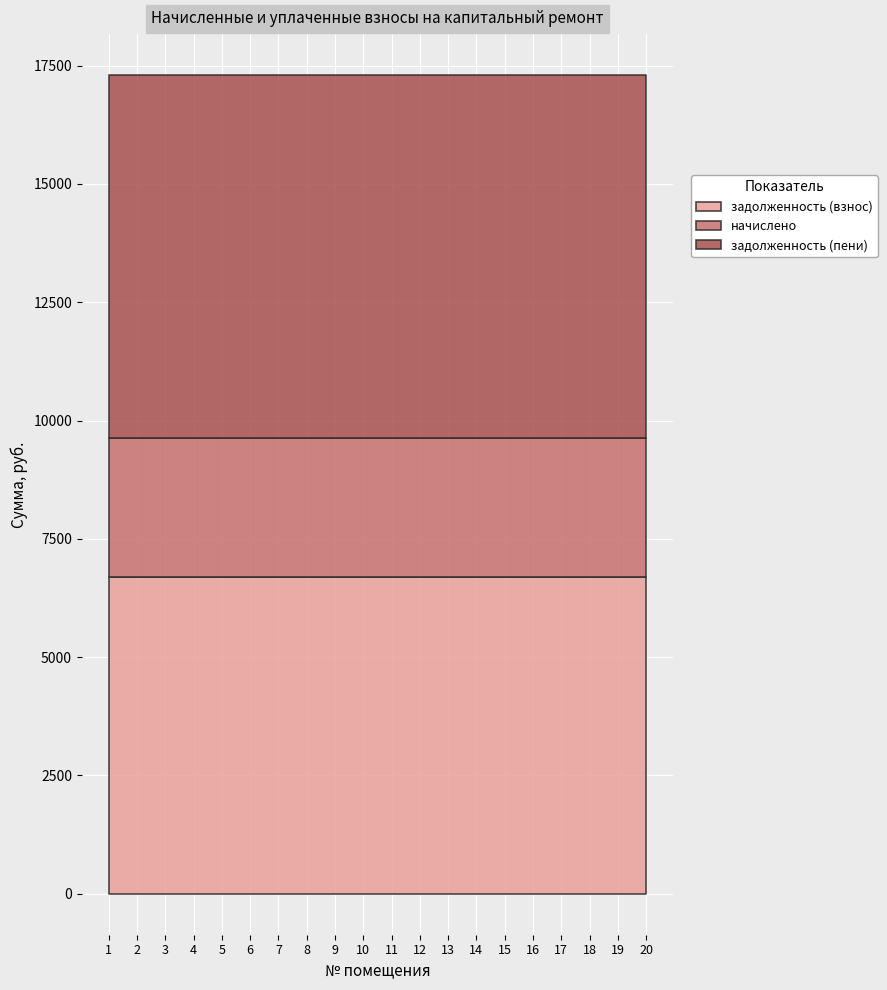

List the series in order of their overall mean, lowest first.

начислено, задолженность (взнос), задолженность (пени)